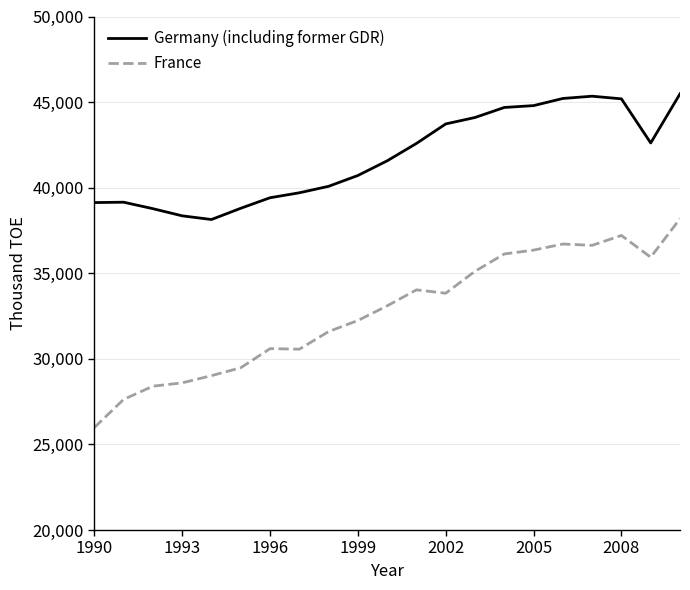

What is the greatest value displayed?

45482